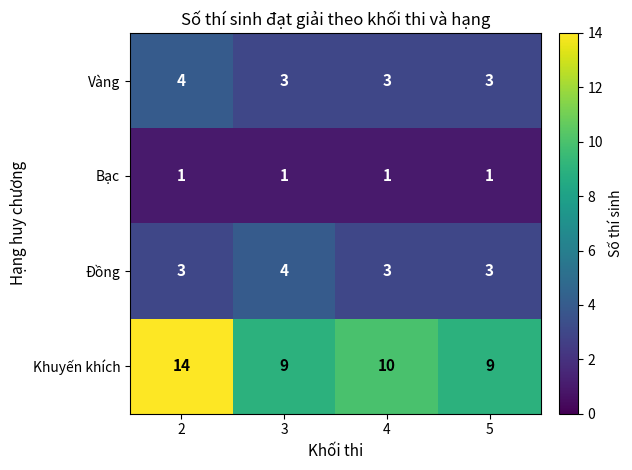

Is it true that Vàng equals 4 at 2?

True